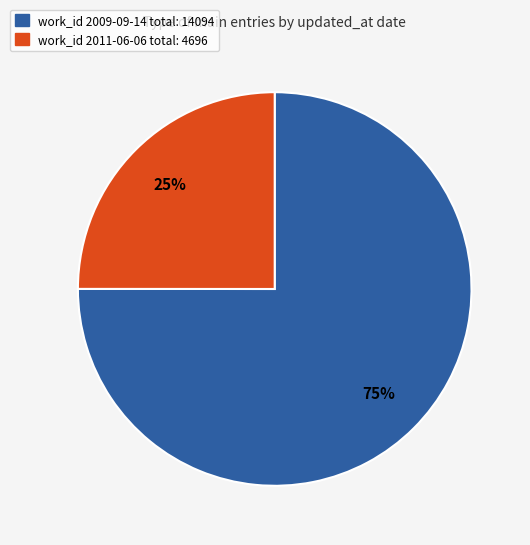

To the nearest percent, what is the difference between the largest and smallest slice percentages?

50%